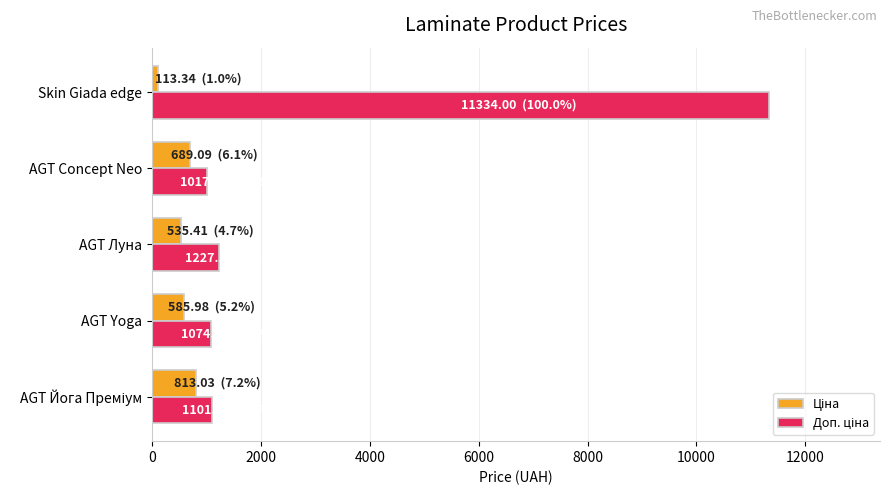

Which label corresponds to the largest value in the chart?

Skin Giada edge